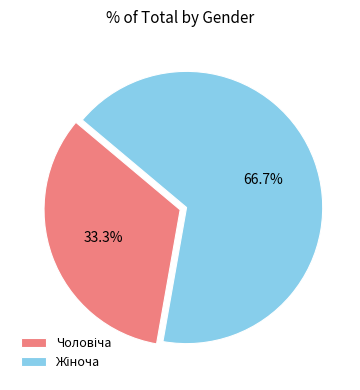

Does any single category account for the majority?

Yes